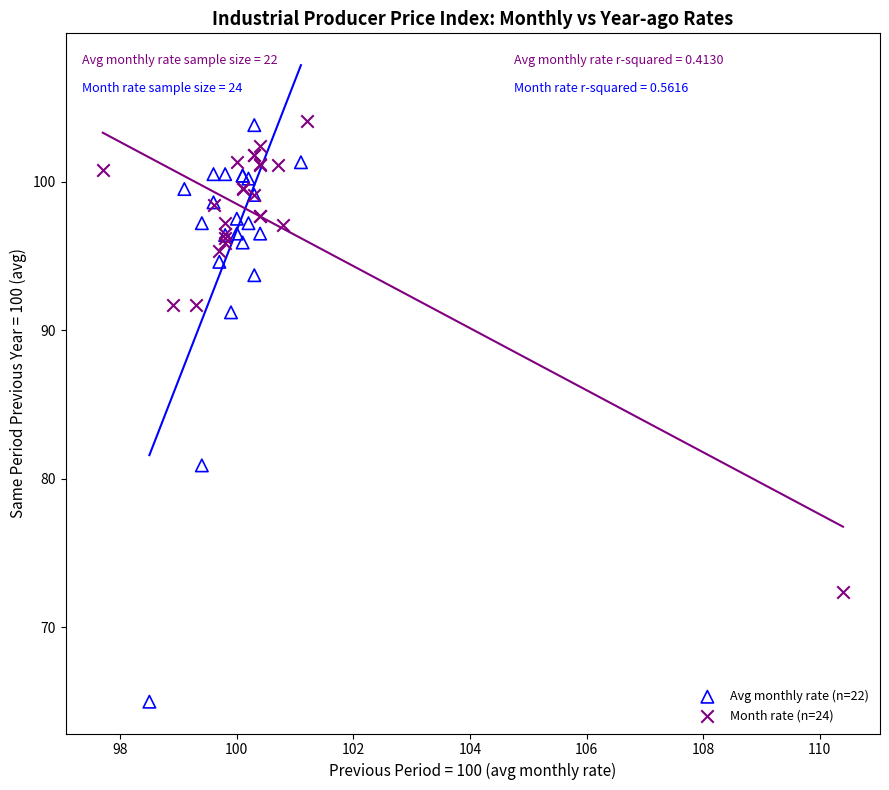

Which series contains the lowest Y value?

Avg monthly rate (n=22)